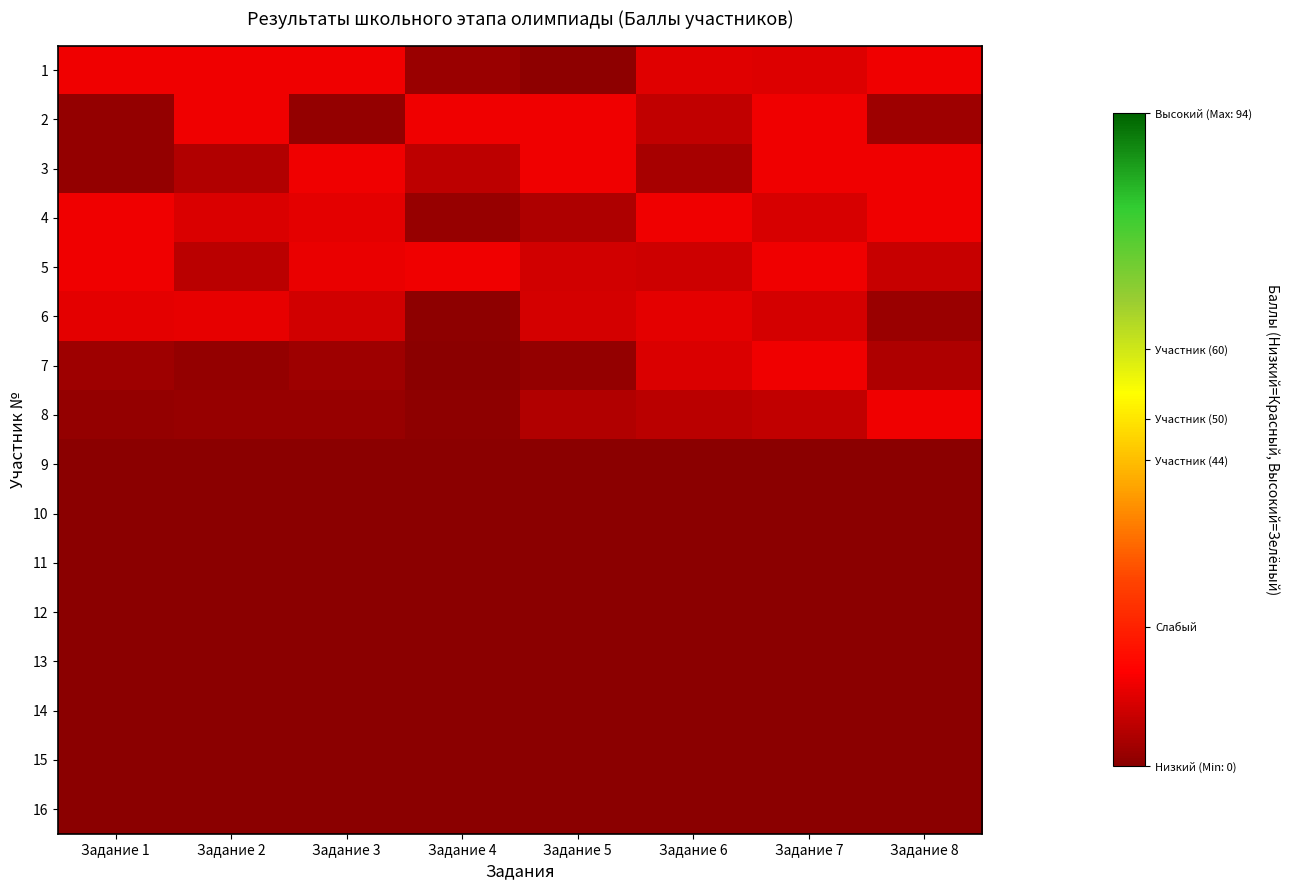

List the series in order of their peak value, lowest first.

9, 10, 11, 12, 13, 14, 15, 16, 6, 1, 2, 3, 4, 5, 7, 8